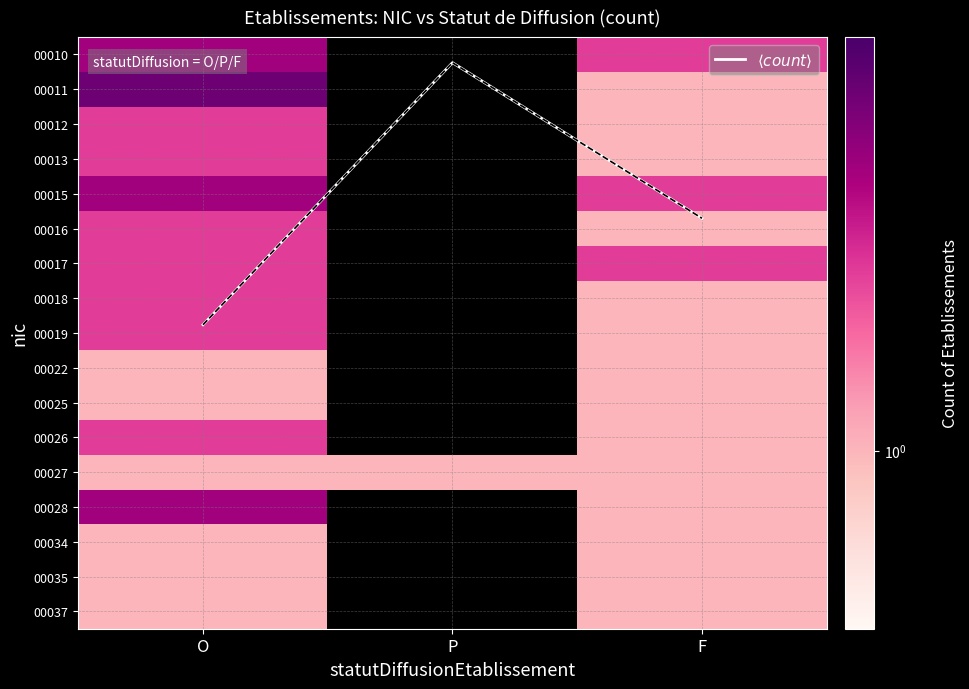

What is the total value across all series at F?

24.7